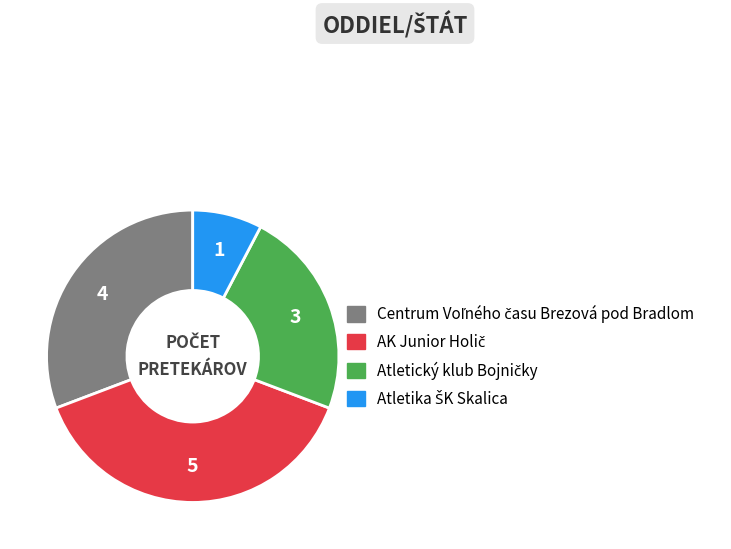

Does any single category account for the majority?

No